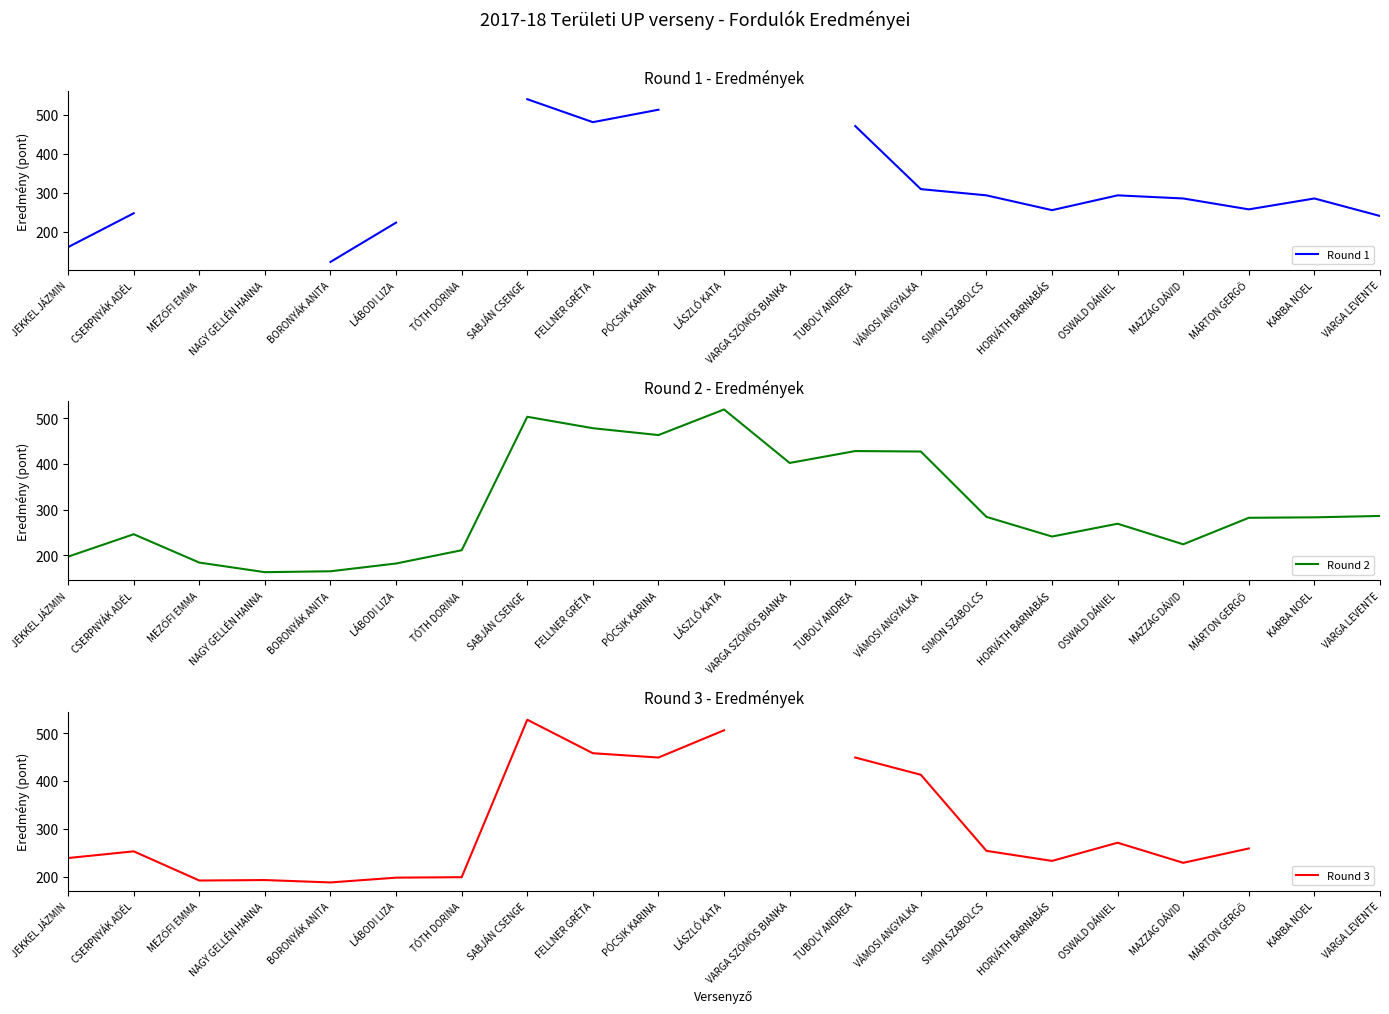

What position from the right is KARBA NOEL?

2